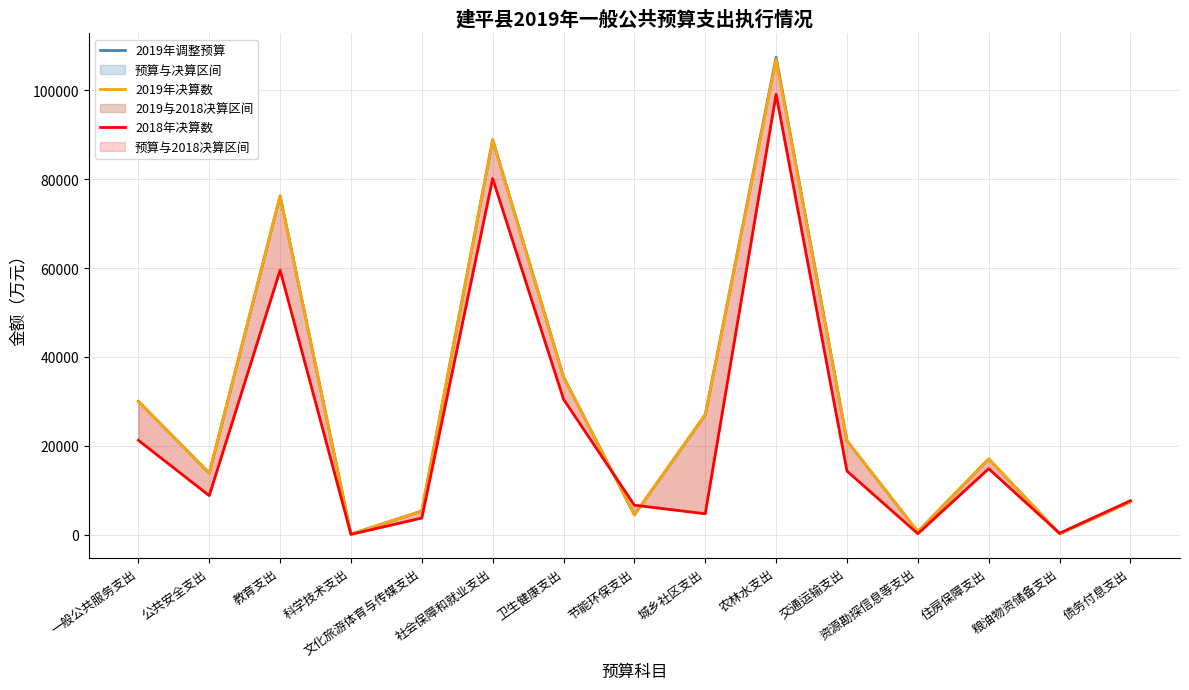

At which category is the sum across all series the highest?

农林水支出